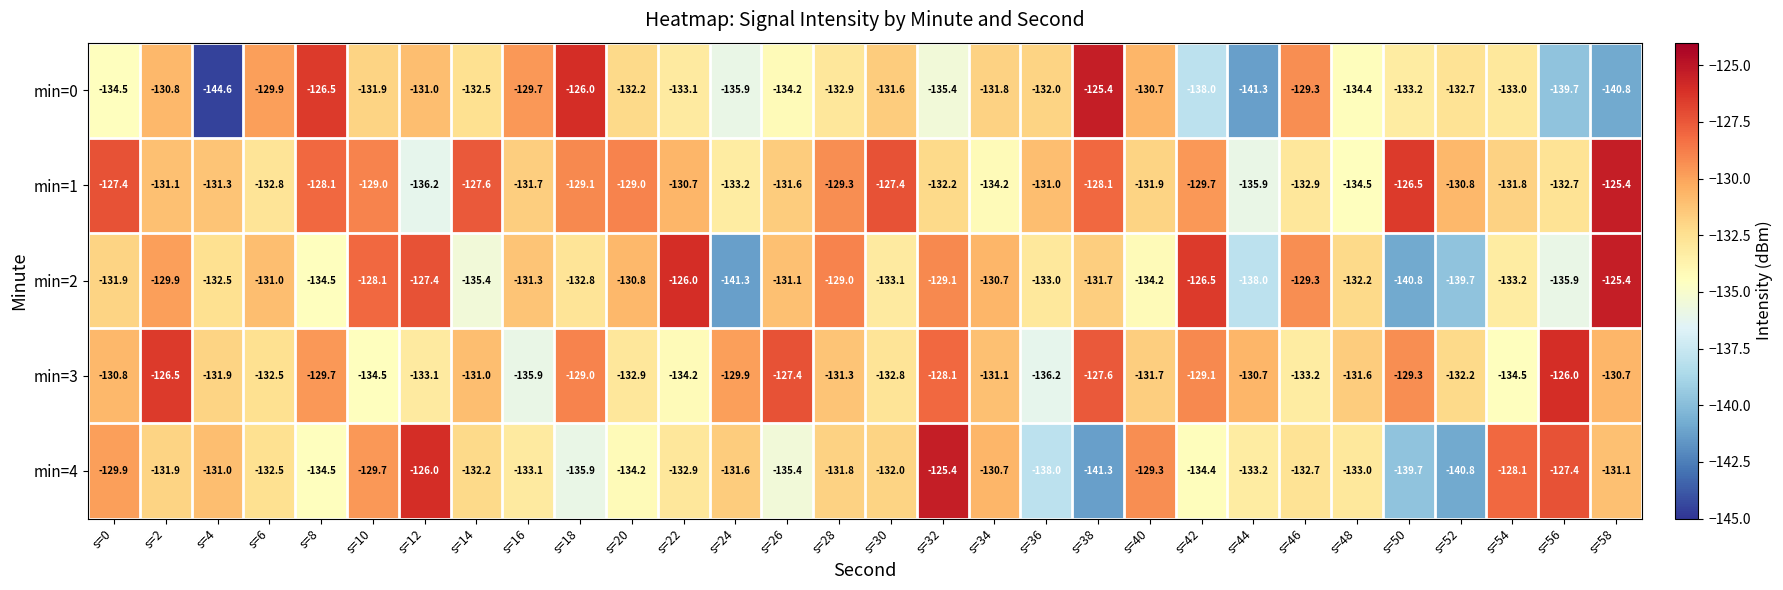

What is the total value across all series at s=22?

-656.9